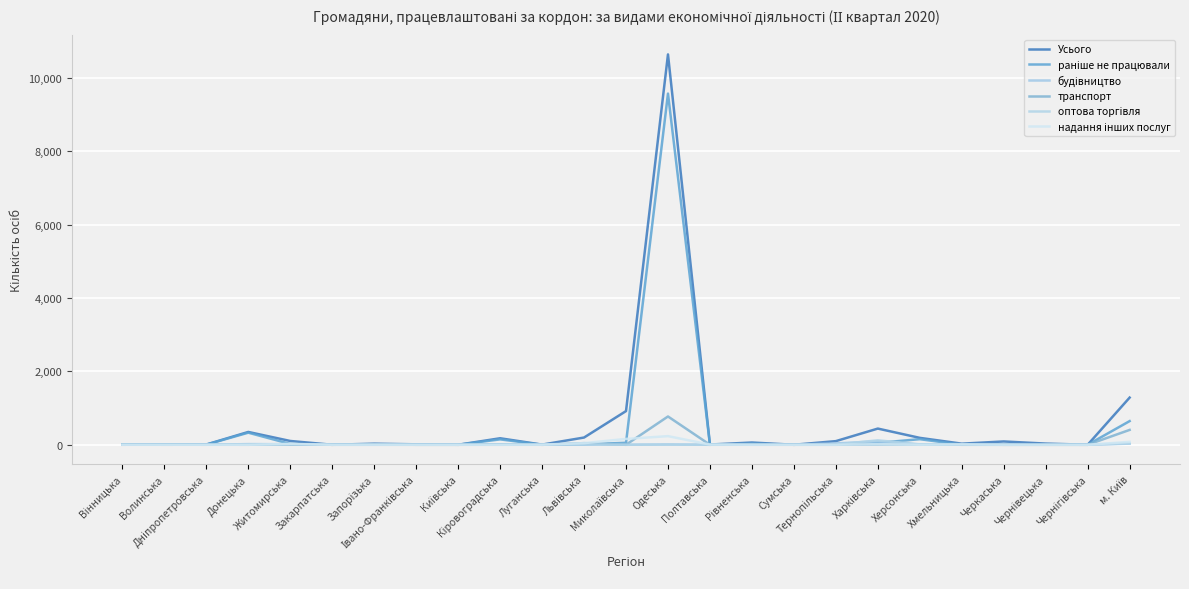

What is the sum of the будівництво values at Рівненська and Запорізька?

26